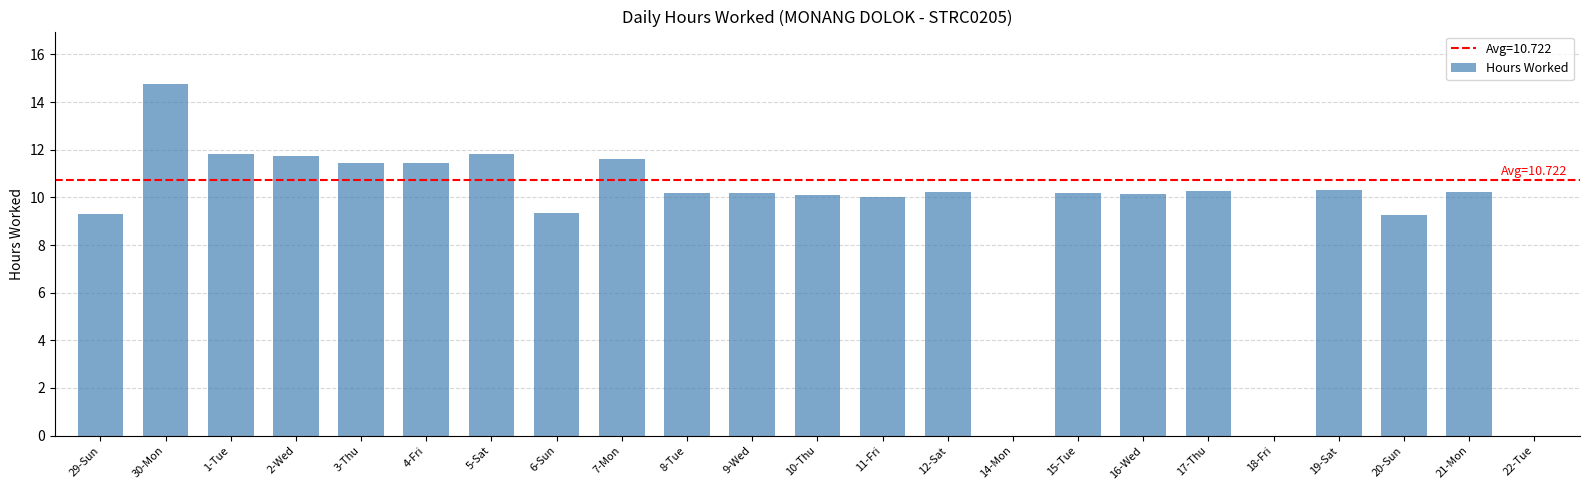

True or false: the data shows 16.1 at 10-Thu.

False